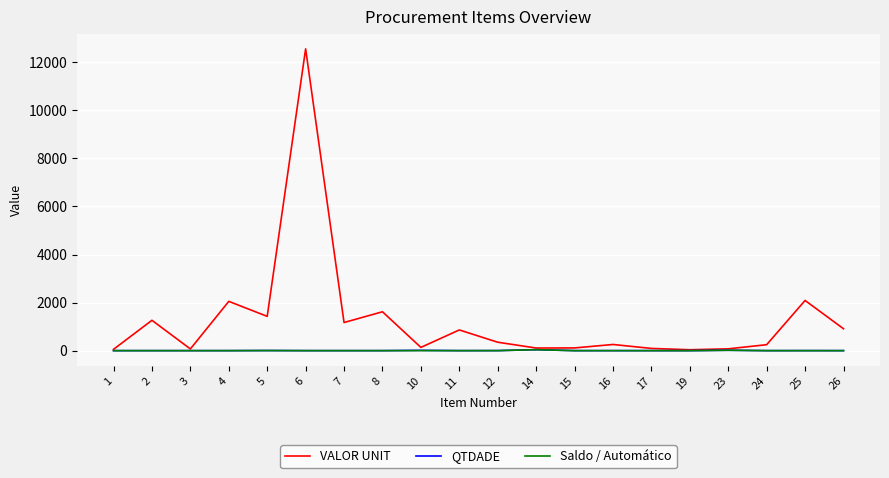

What is the approximate value of QTDADE at 23?

16.0